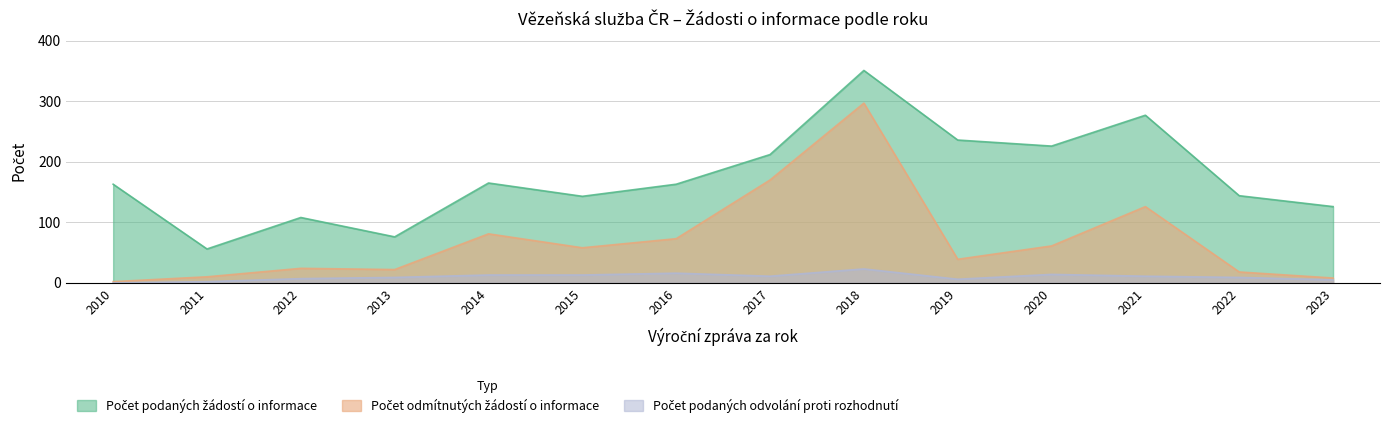

What is the difference between the maximum and minimum values in the Počet odmítnutých žádostí o informace series?

295